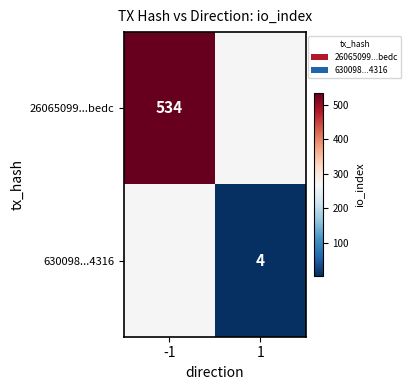

The 26065099...bedc series shows 534 at -1. True or false?

True